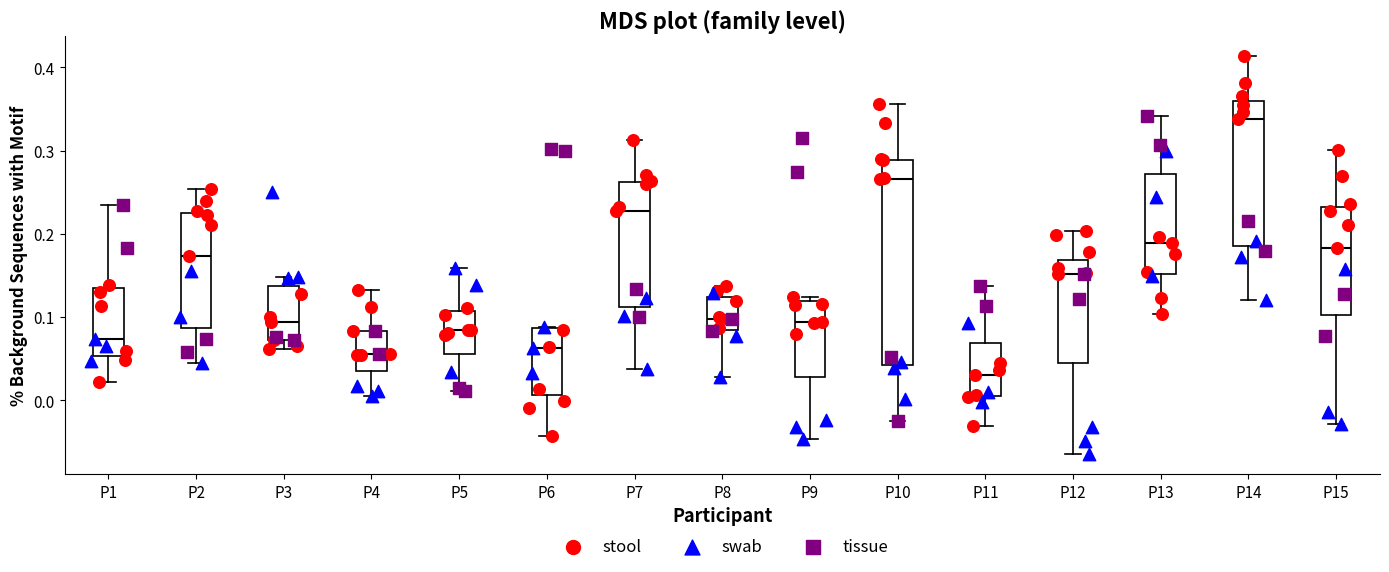

Reading left to right, transcribe this box plot: for each box, give where its median line is, the range the box spans, and where its two whiskers end, as read against the y-axis. The values are not printed on the chart, so give them approximately, as read against the axis.

P1: median 0.07, box 0.05 to 0.13, whiskers 0.02 to 0.23
P2: median 0.17, box 0.09 to 0.23, whiskers 0.05 to 0.25
P3: median 0.09, box 0.07 to 0.14, whiskers 0.06 to 0.15
P4: median 0.06, box 0.04 to 0.08, whiskers 0.00 to 0.13
P5: median 0.08, box 0.06 to 0.11, whiskers 0.01 to 0.16
P6: median 0.06, box 0.01 to 0.09, whiskers -0.04 to 0.09
P7: median 0.23, box 0.11 to 0.26, whiskers 0.04 to 0.31
P8: median 0.10, box 0.08 to 0.12, whiskers 0.03 to 0.14
P9: median 0.09, box 0.03 to 0.12, whiskers -0.05 to 0.12 (just above the box's upper edge)
P10: median 0.27, box 0.04 to 0.29, whiskers -0.02 to 0.36
P11: median 0.03, box 0.00 to 0.07, whiskers -0.03 to 0.14
P12: median 0.15, box 0.04 to 0.17, whiskers -0.06 to 0.20
P13: median 0.19, box 0.15 to 0.27, whiskers 0.10 to 0.34
P14: median 0.34, box 0.19 to 0.36, whiskers 0.12 to 0.41
P15: median 0.18, box 0.10 to 0.23, whiskers -0.03 to 0.30